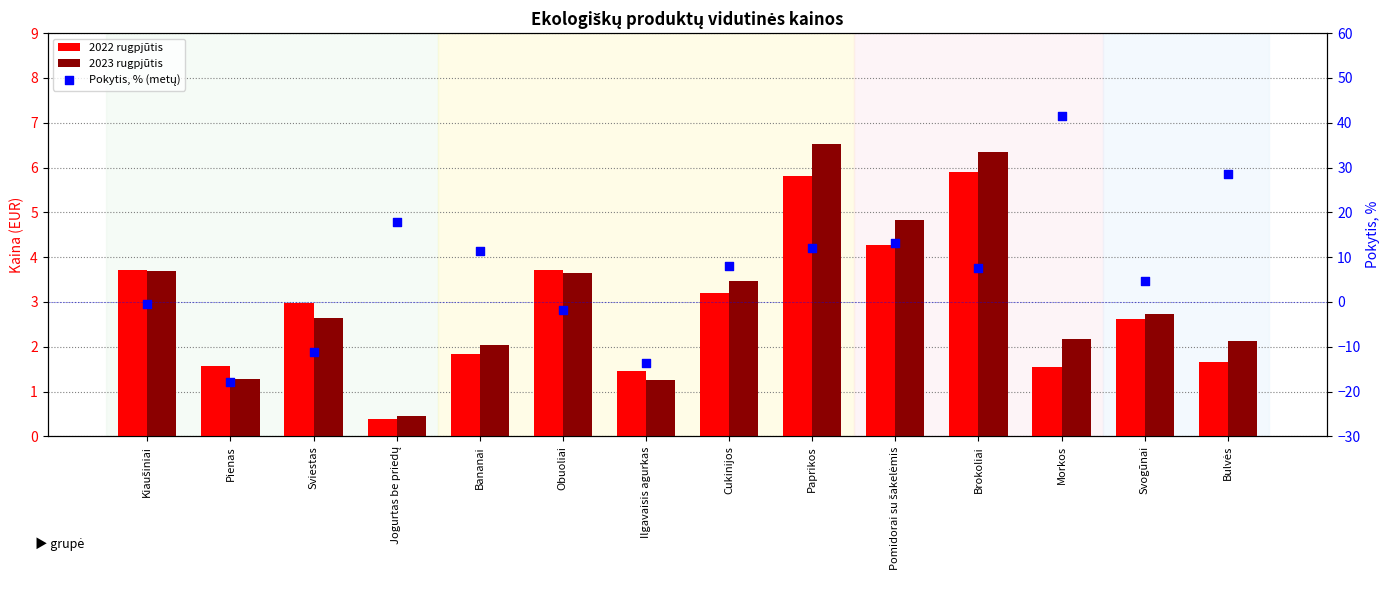

Which series has the widest spread of Y values?

Pokytis, % (metų)